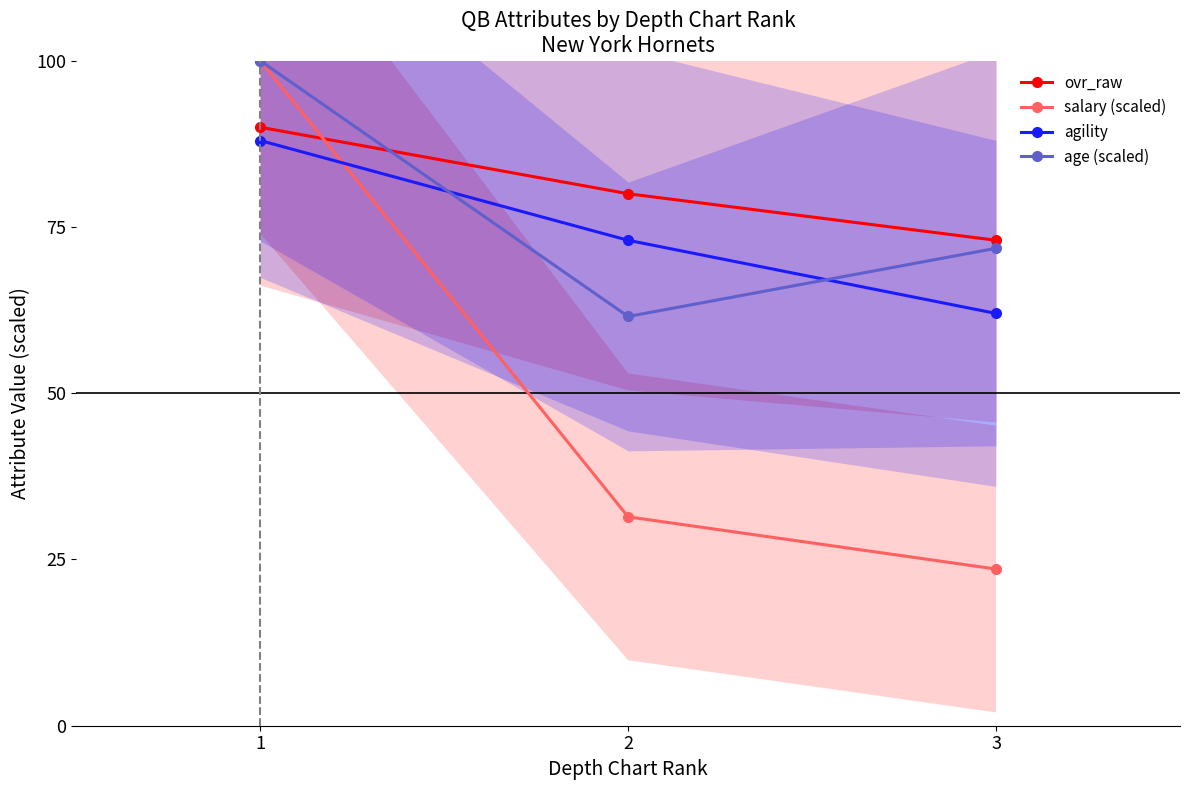

Reading left to right, transcribe all the data shown in this chart.

ovr_raw: 90.0	80.0	73.0
salary (scaled): 100.0	31.4	23.6
agility: 88.0	73.0	62.0
age (scaled): 100.0	61.5	71.8